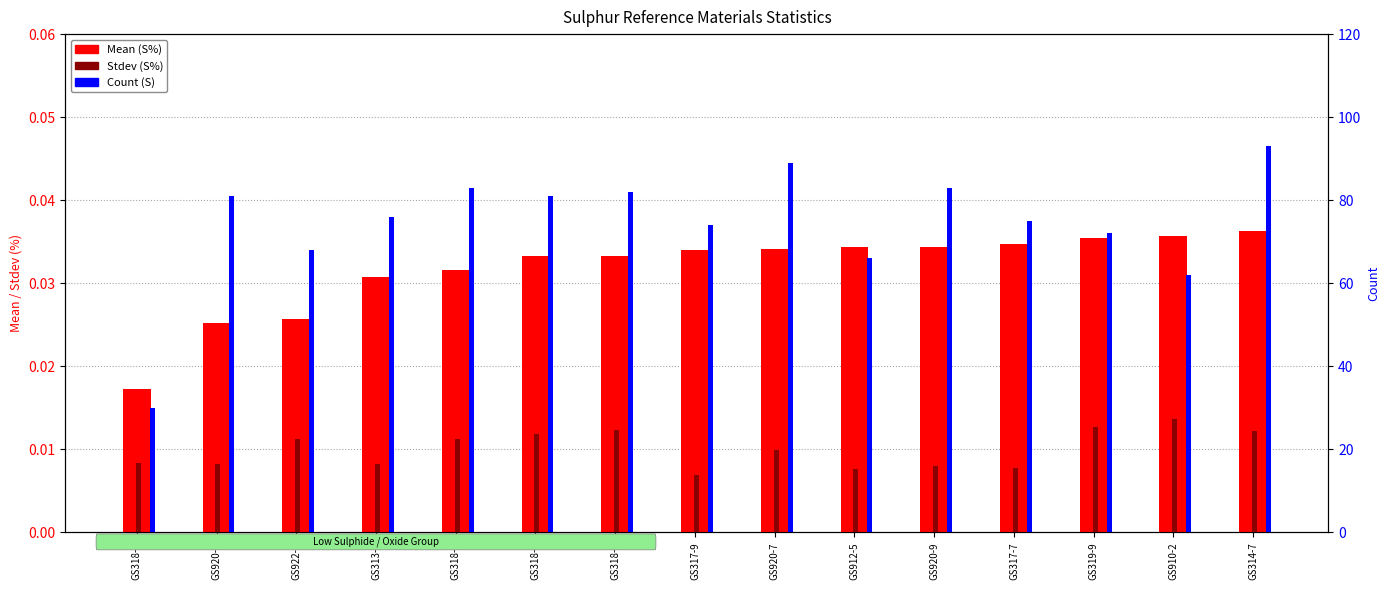

Reading right to left, transcribe all the data shown in this chart.

Mean (S%): 0.0	0.0	0.0	0.0	0.0	0.0	0.0	0.0	0.0	0.0	0.0	0.0	0.0	0.0	0.0
Stdev (S%): 0.0	0.0	0.0	0.0	0.0	0.0	0.0	0.0	0.0	0.0	0.0	0.0	0.0	0.0	0.0
Count (S): 93.0	62.0	72.0	75.0	83.0	66.0	89.0	74.0	82.0	81.0	83.0	76.0	68.0	81.0	30.0